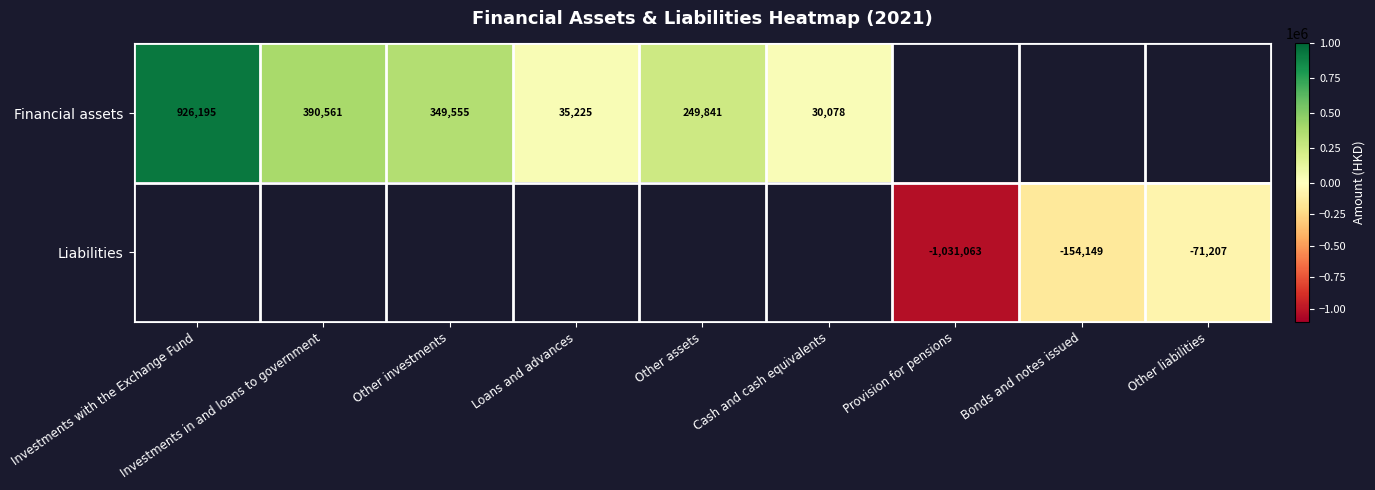

The Liabilities series shows -1031063 at Provision for pensions. True or false?

True